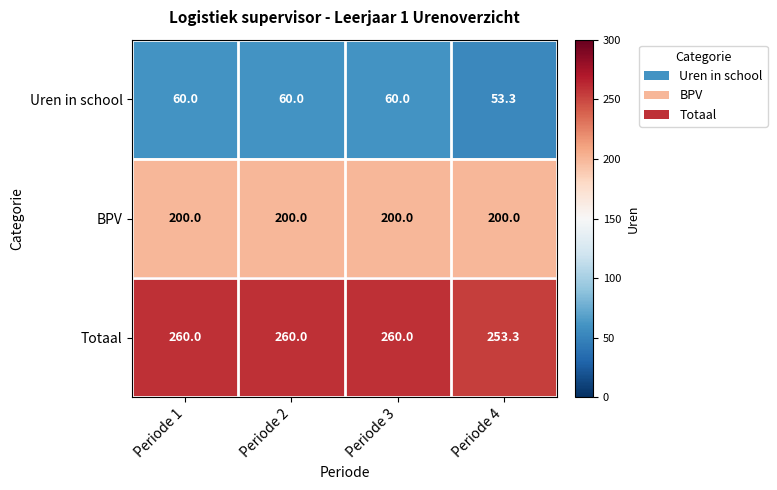

What is the difference between the highest and lowest values at Periode 3?

200.0